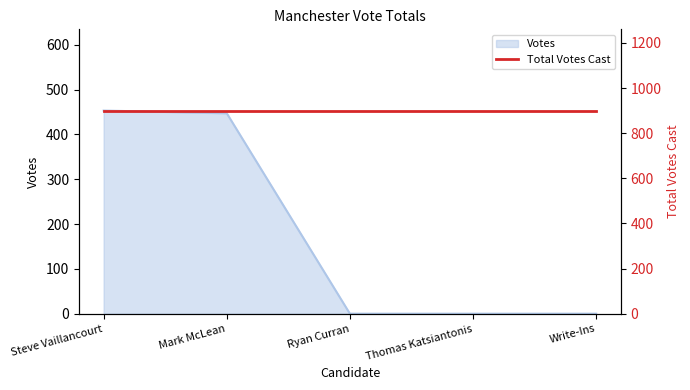

The chart shows a value of 447 at Mark McLean. True or false?

True